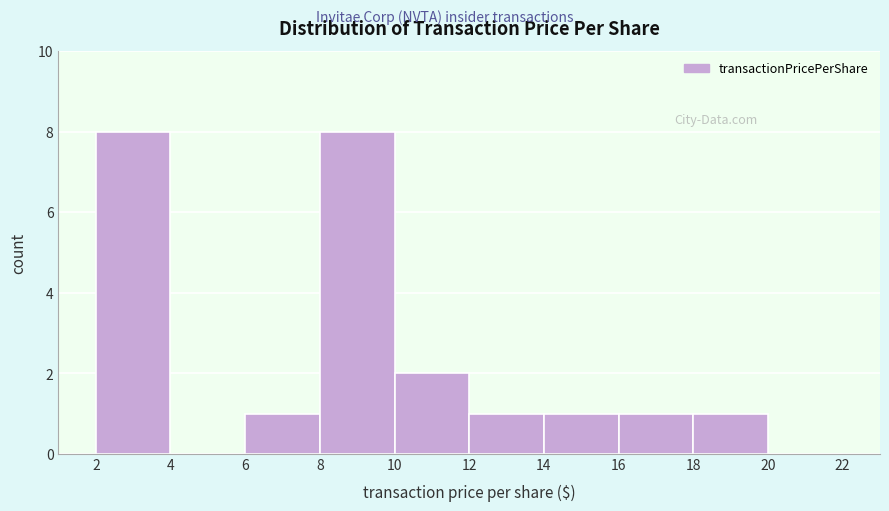

Reading left to right, transcribe this chart: for each bar, give the range it covers on the x-axis and its height. The values are not printed on the chart, so give them approximately, as read against the axis.

2 to 4: 8
4 to 6: 0
6 to 8: 1
8 to 10: 8
10 to 12: 2
12 to 14: 1
14 to 16: 1
16 to 18: 1
18 to 20: 1
20 to 22: 0